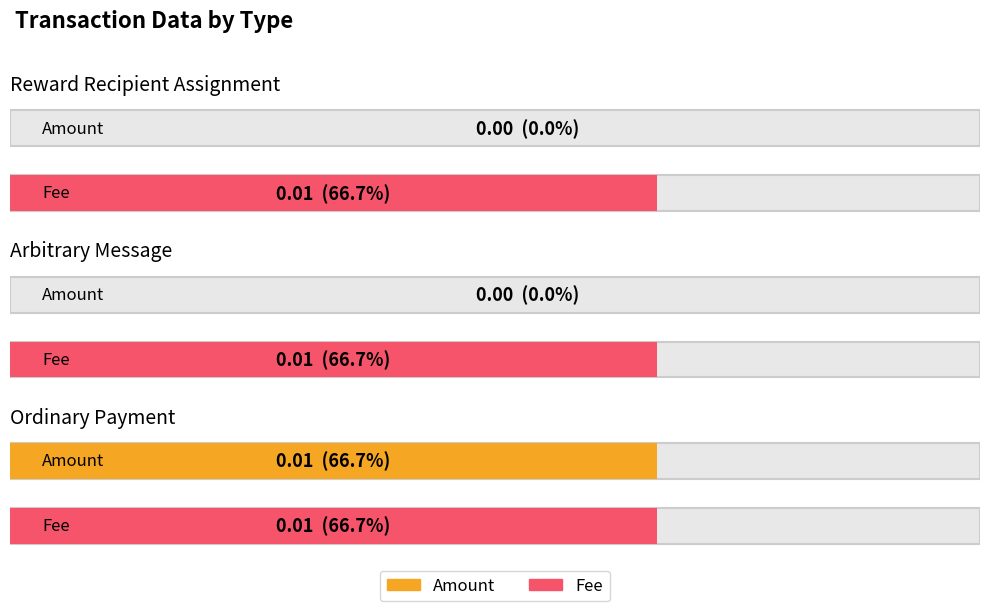

Count the Amount values in the range 0 to 1.

3